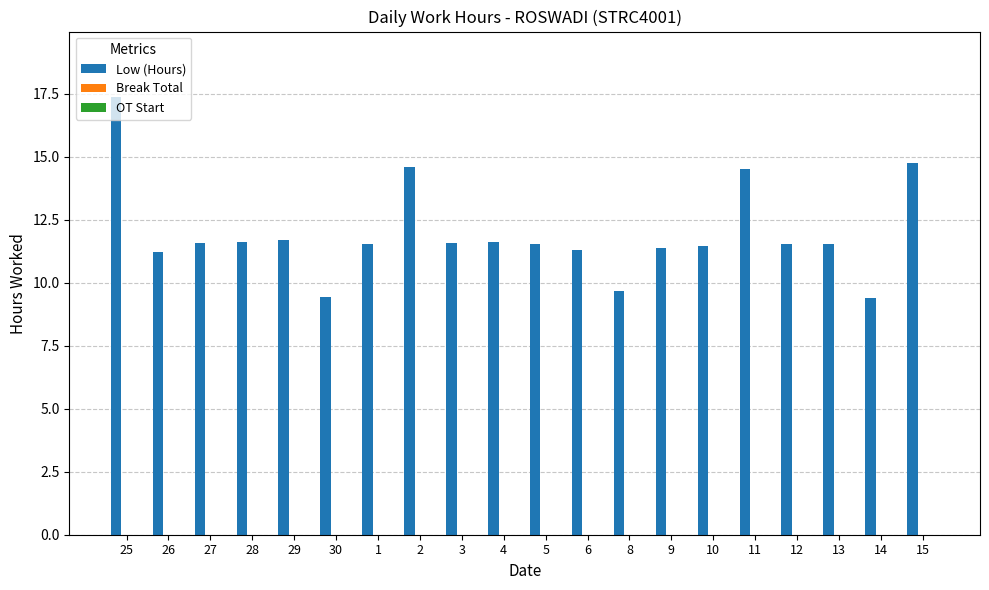

What value does the data have at 25?

17.4